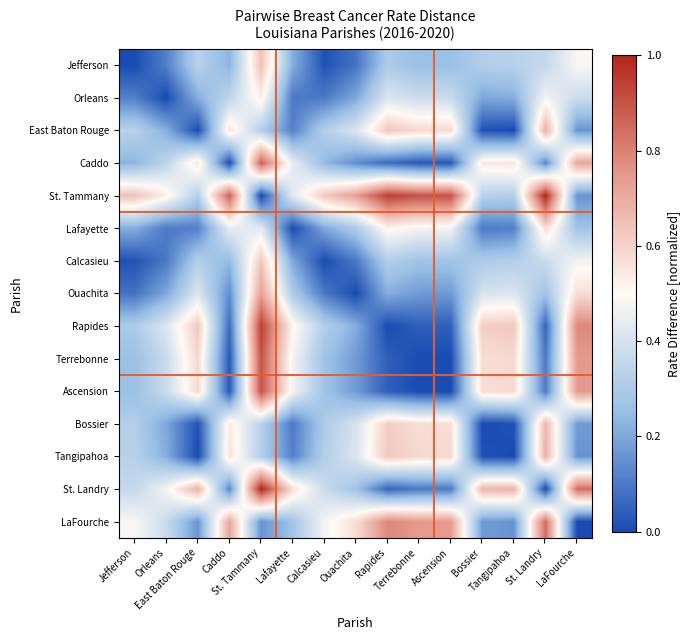

What is the spread (max minus min) of values at St. Tammany?

1.0